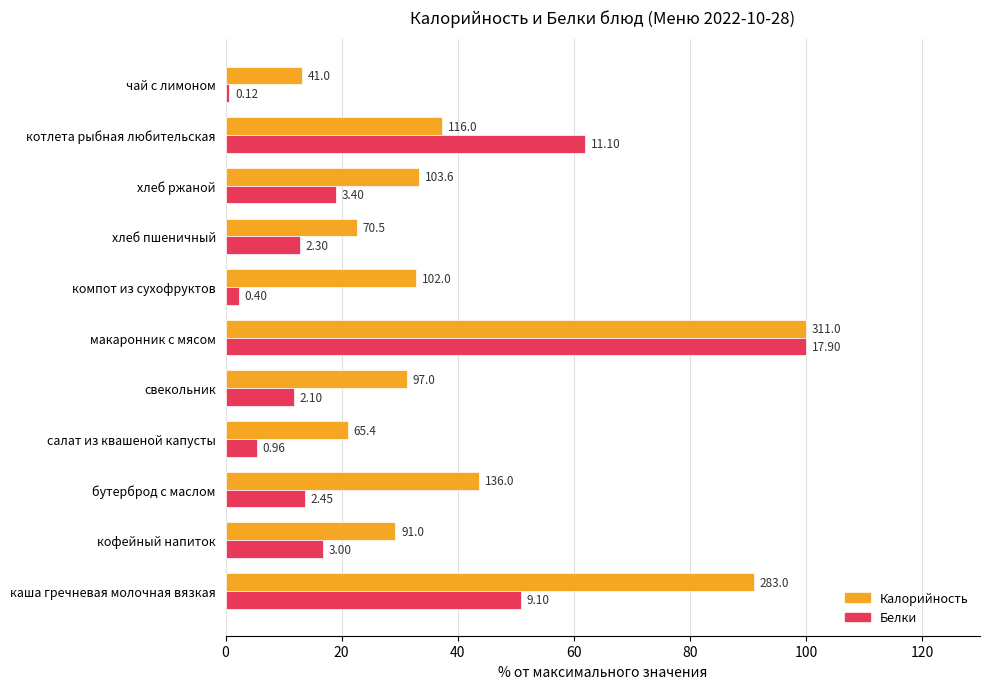

What are all the series names shown in the legend?

Калорийность, Белки